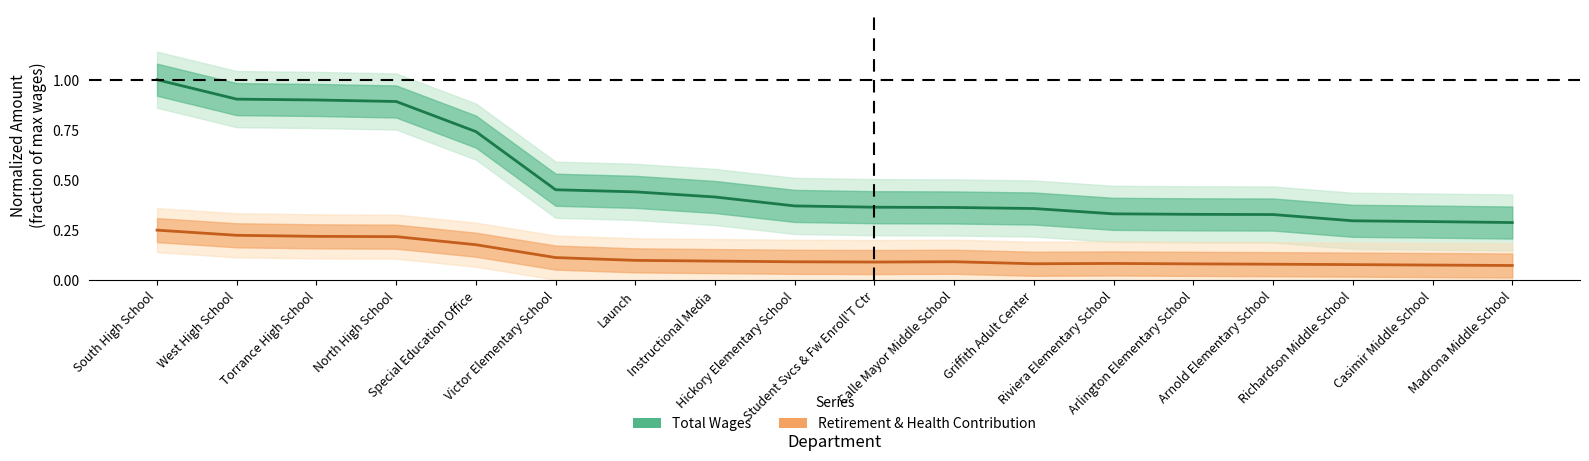

What is the difference between the total_wages values at Victor Elementary School and Arlington Elementary School?

0.1